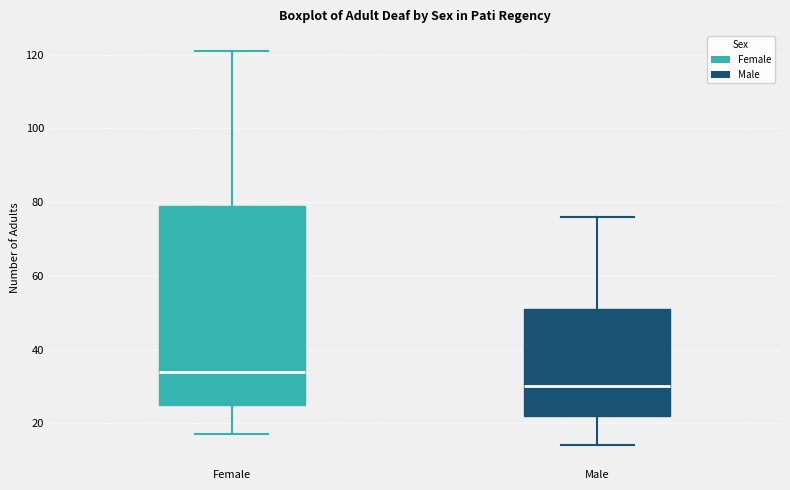

Where is the lower edge of the box for Female on the y-axis? The values are not printed on the chart, so give them approximately, as read against the axis.

26